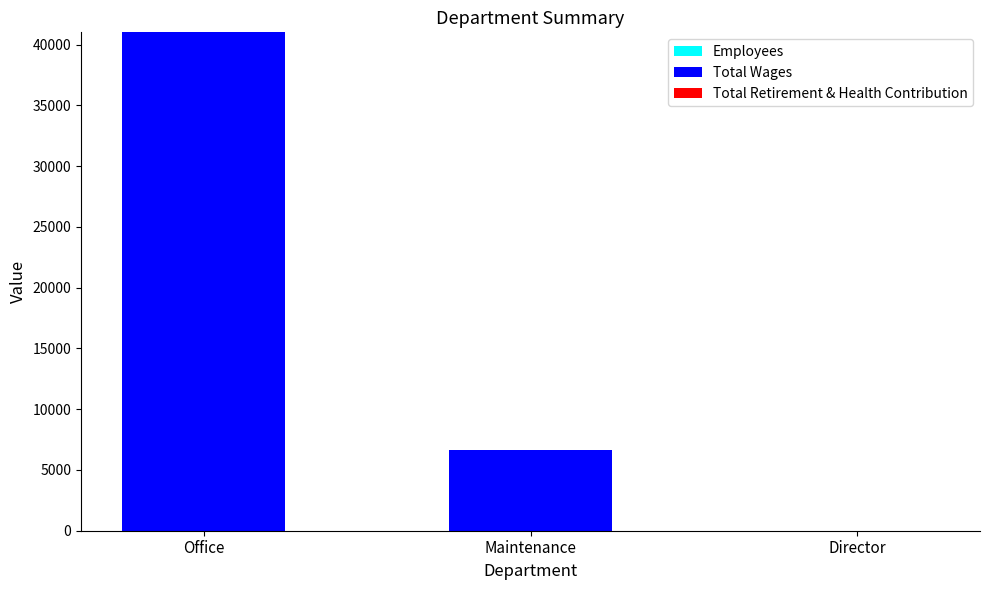

At which category is the sum across all series the highest?

Office